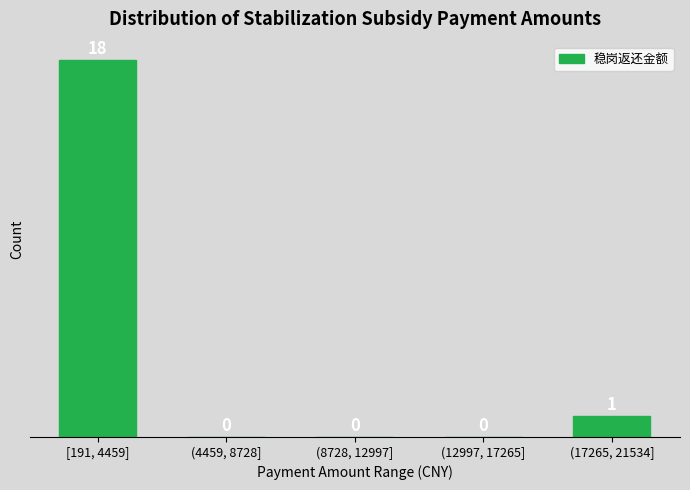

Reading left to right, extract all data points from this chart.

[191, 4459]=18	(4459, 8728]=0	(8728, 12997]=0	(12997, 17265]=0	(17265, 21534]=1